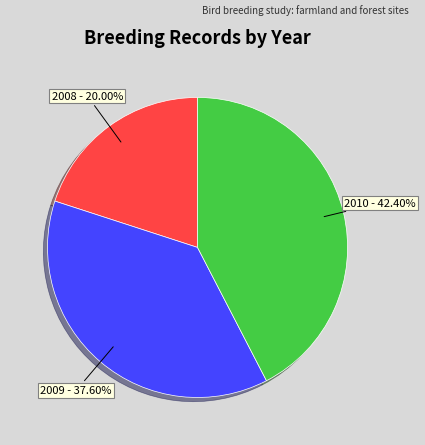

To the nearest percent, what is the average slice percentage?

33%